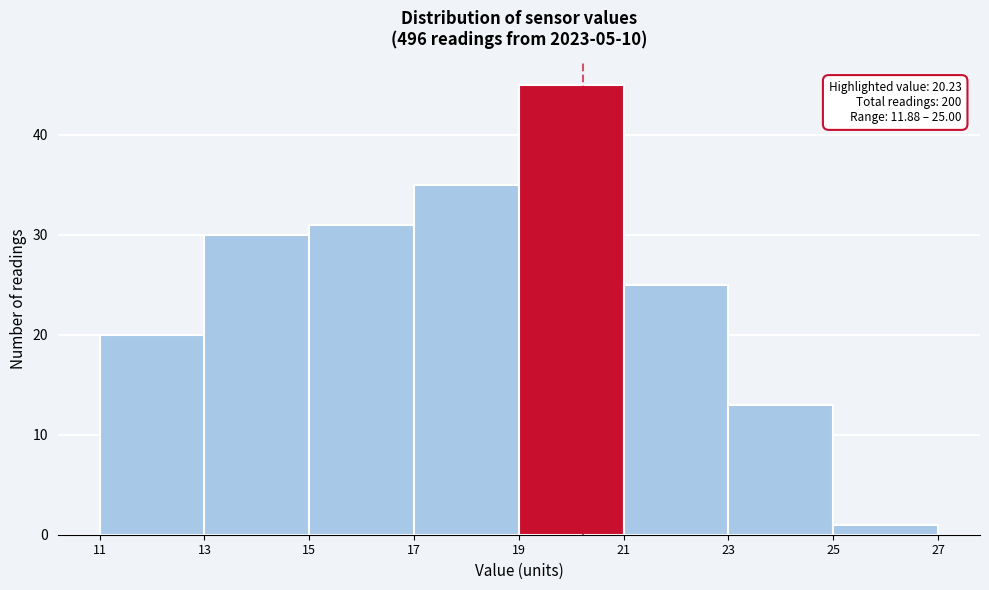

Which range on the x-axis has the tallest bar?

19 to 21